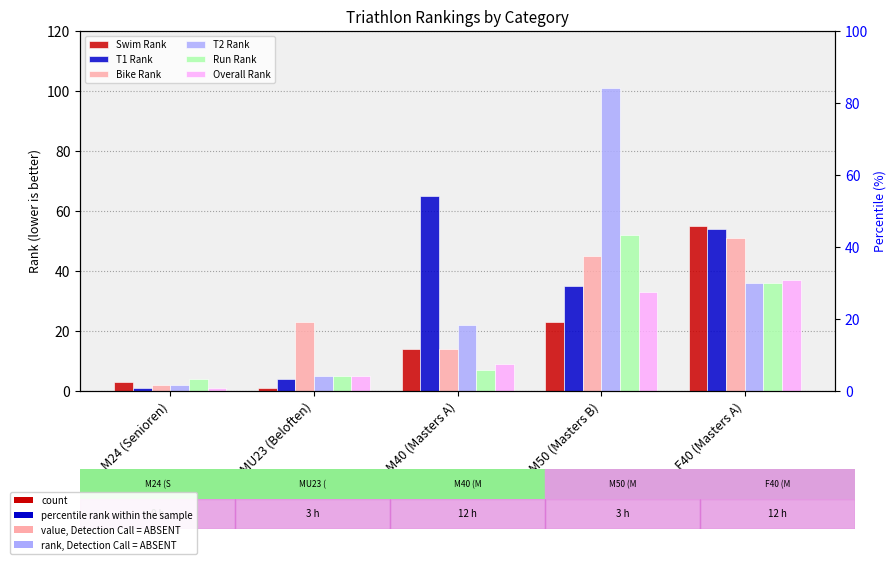

What is the difference between the second highest and second lowest values in the T1 Rank series?

50